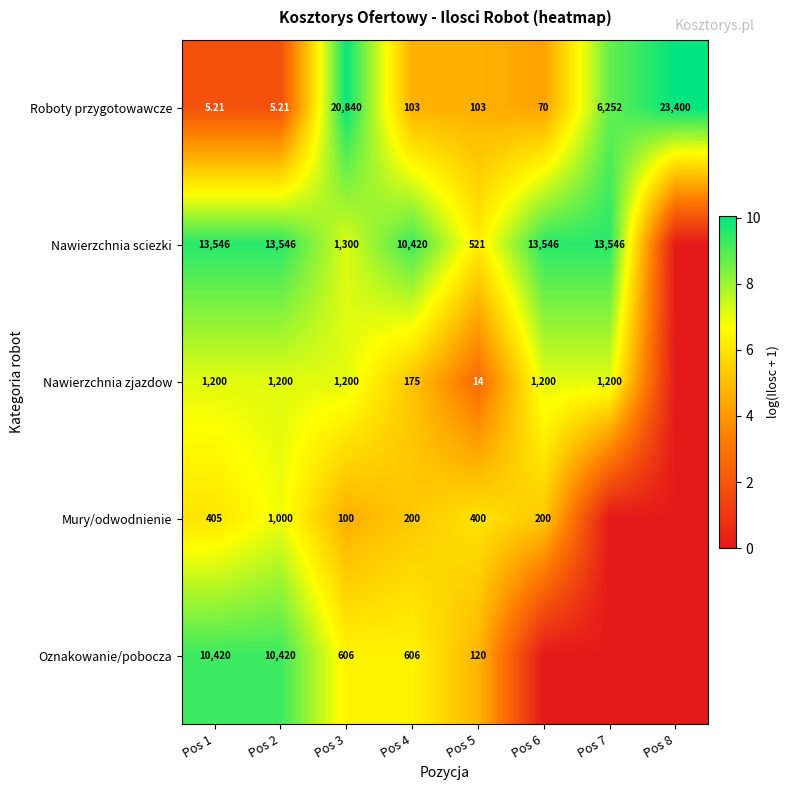

Is the value of Mury/odwodnienie at Pos 4 greater than the value of Oznakowanie/pobocza at Pos 1?

No